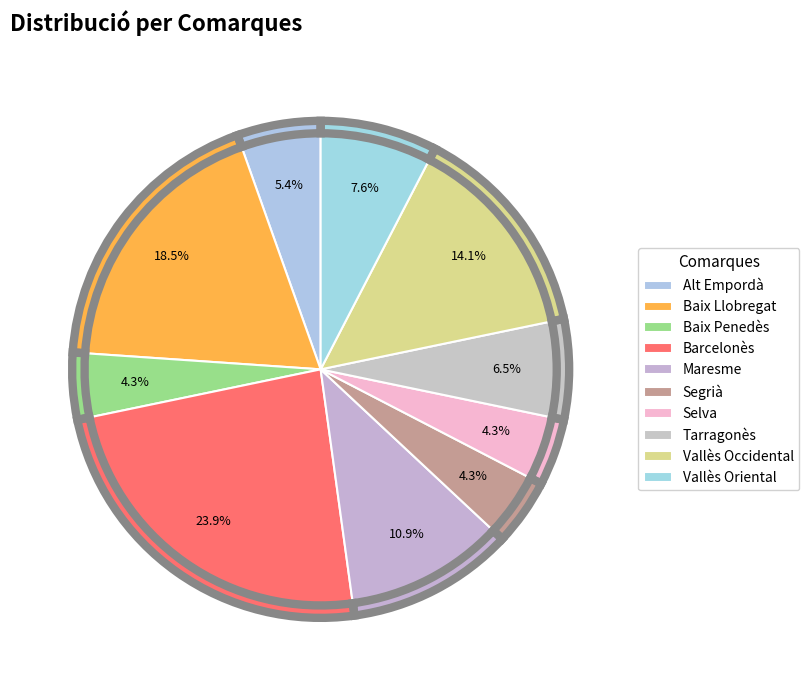

Is it true that Baix Penedès is 1% of the pie?

False